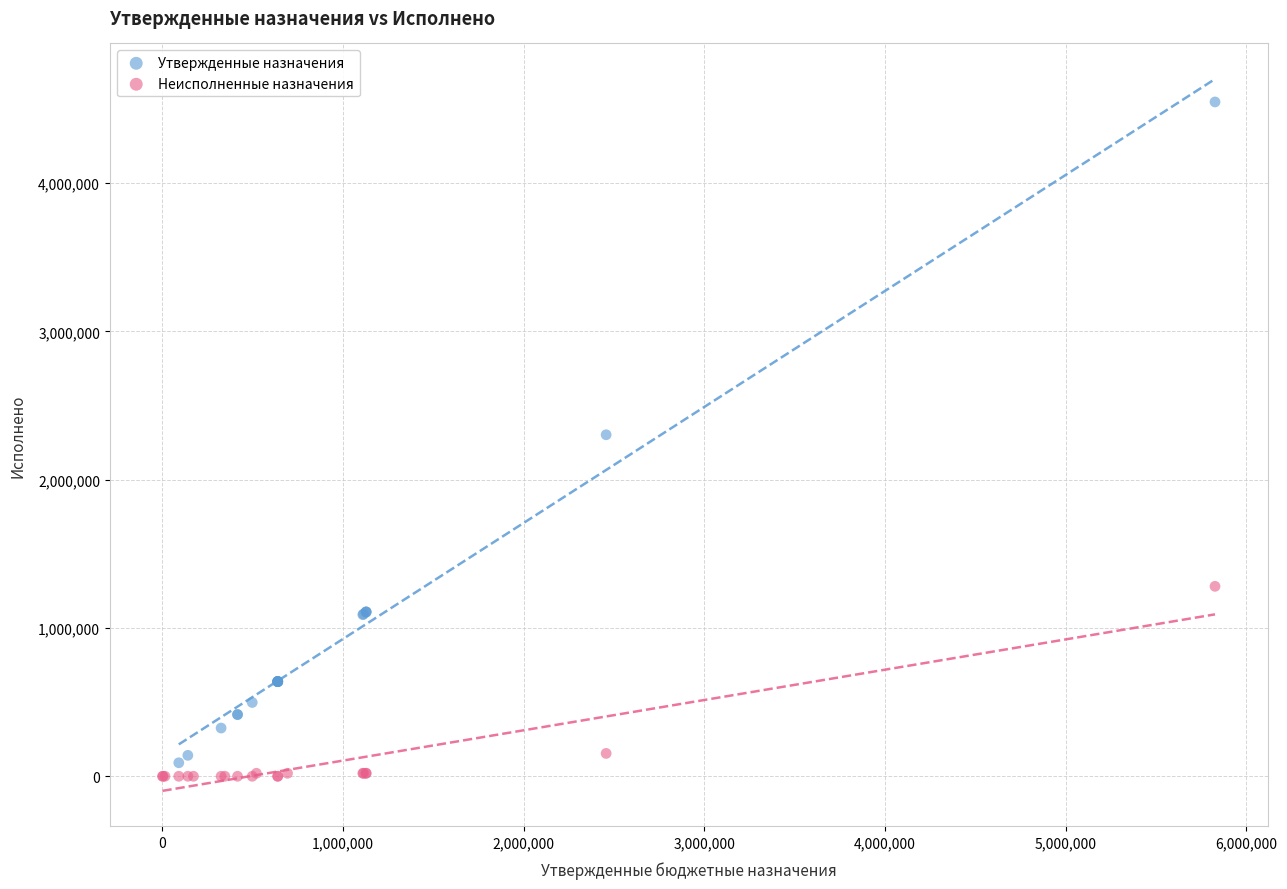

Which series reaches the maximum Y coordinate?

Утвержденные назначения